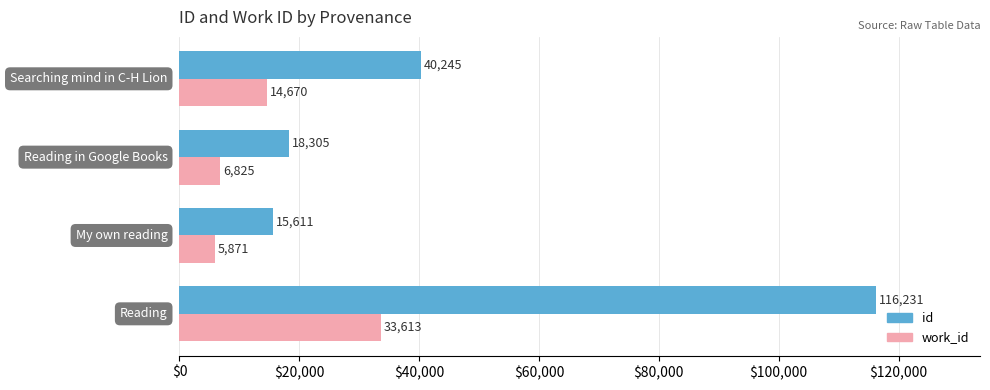

At how many categories does at least one series exceed 12855?

4